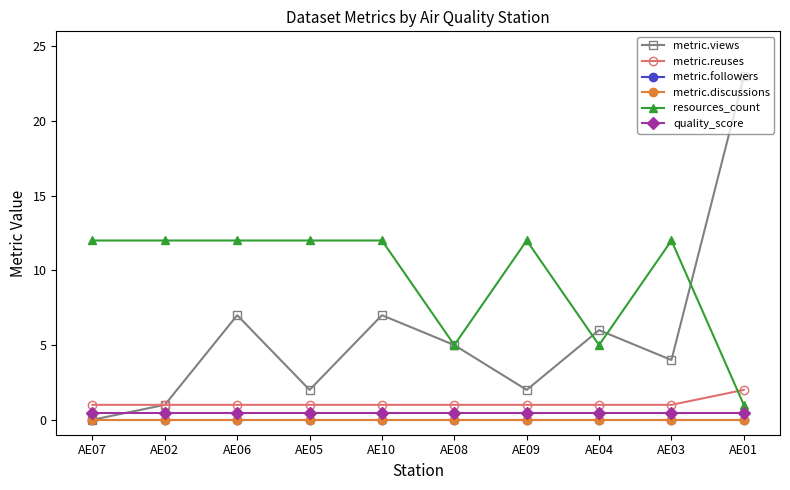

What is the average value of the metric.reuses series?

1.1